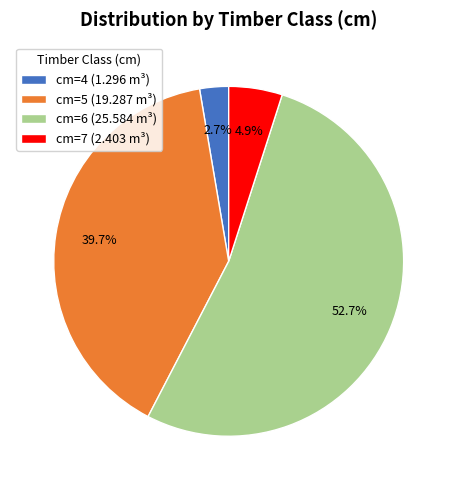

What is the largest slice in the pie chart?

cm=6